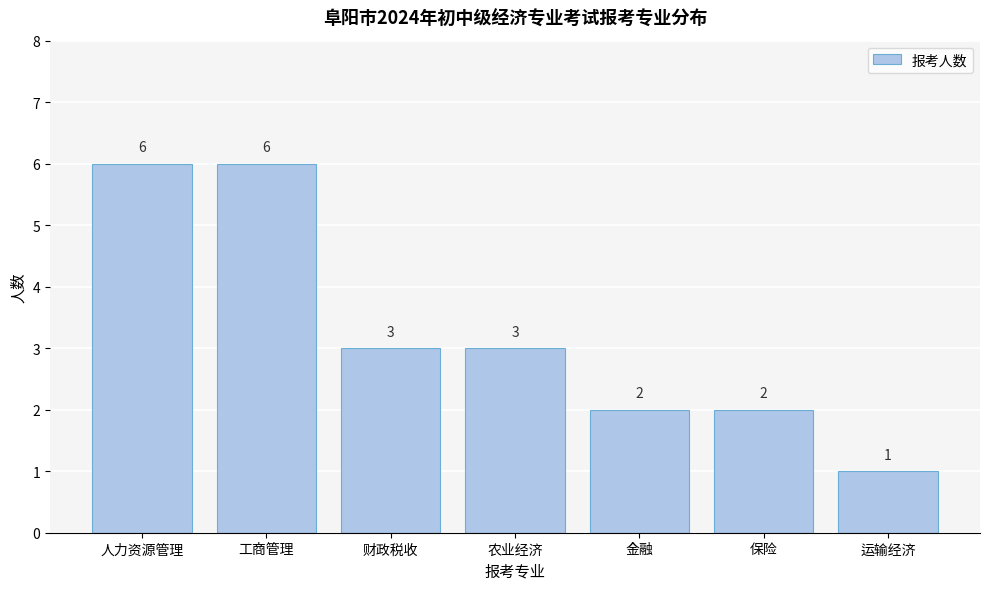

Reading right to left, transcribe all the data shown in this chart.

1	2	2	3	3	6	6